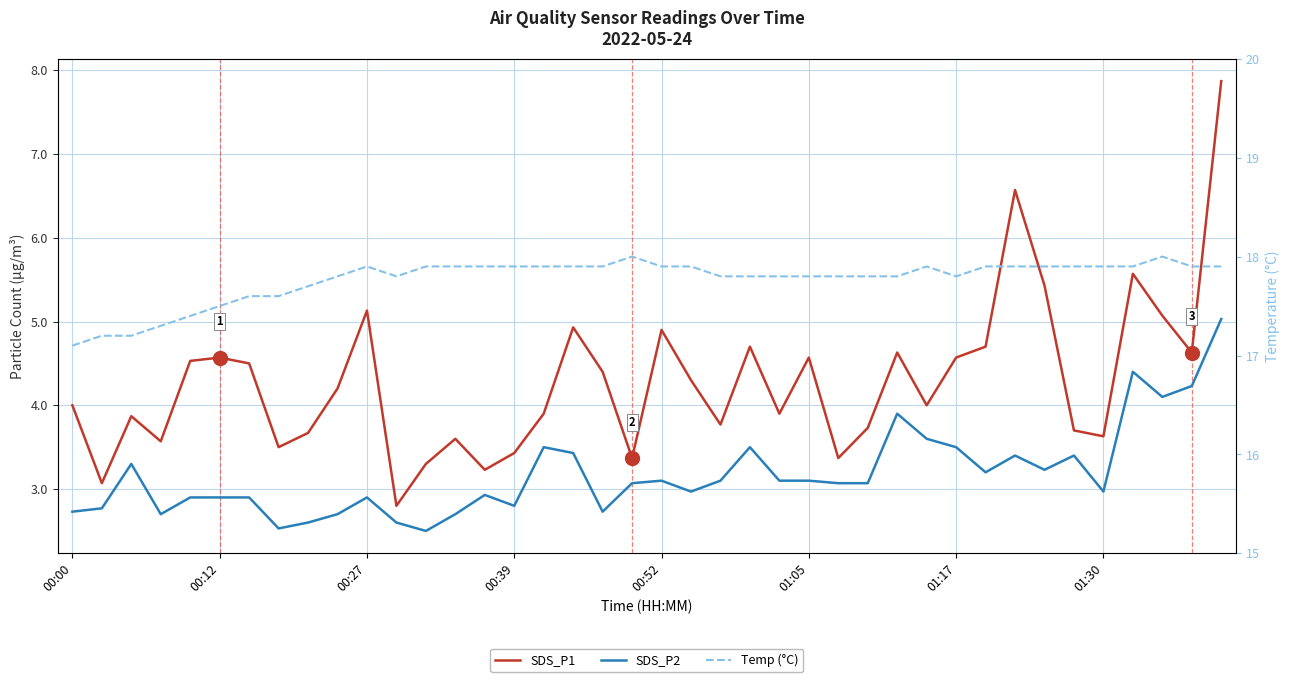

Between 34 and 35, which series saw the biggest shift?

SDS_P2